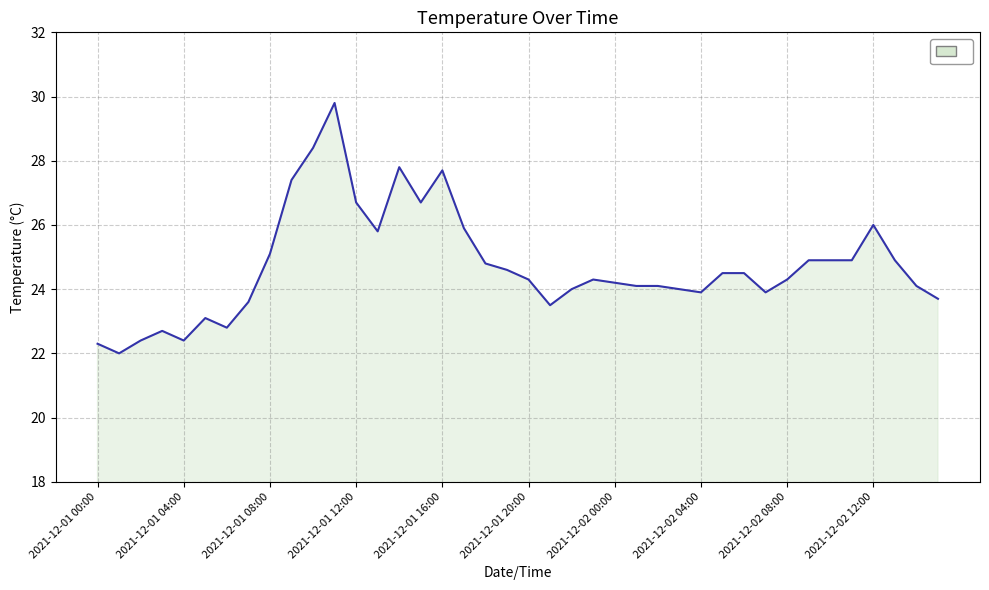

What is the difference between the maximum and minimum values?

7.8